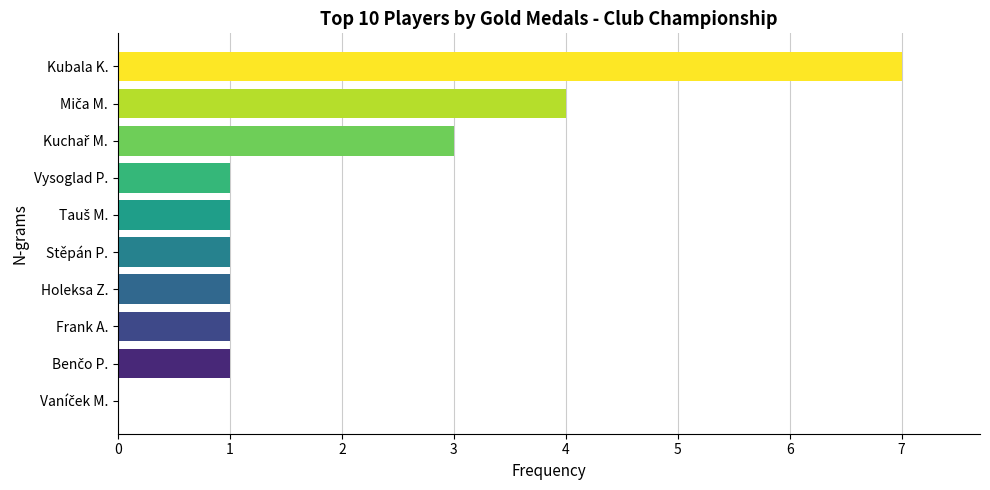

The chart shows a value of 1 at Frank A.. True or false?

True